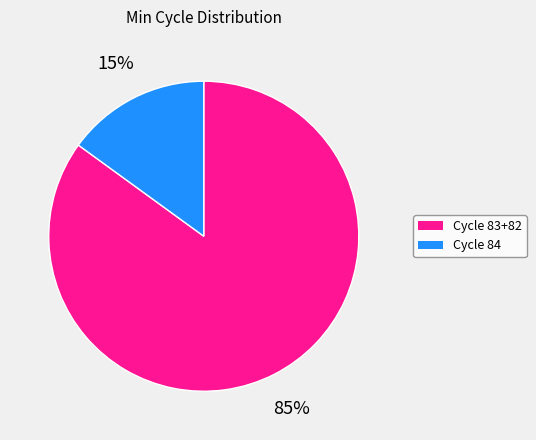

What is the ratio of the value at Cycle 83+82 to the value at Cycle 84?

5.7